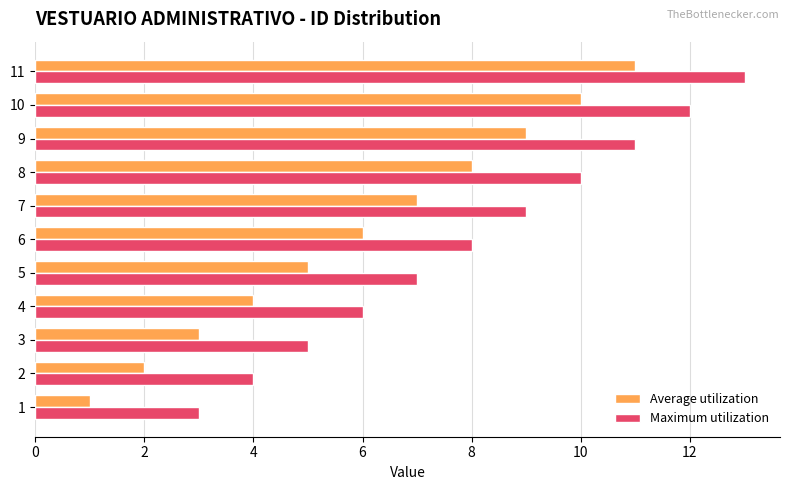

Which series has the largest total across all categories?

Maximum utilization